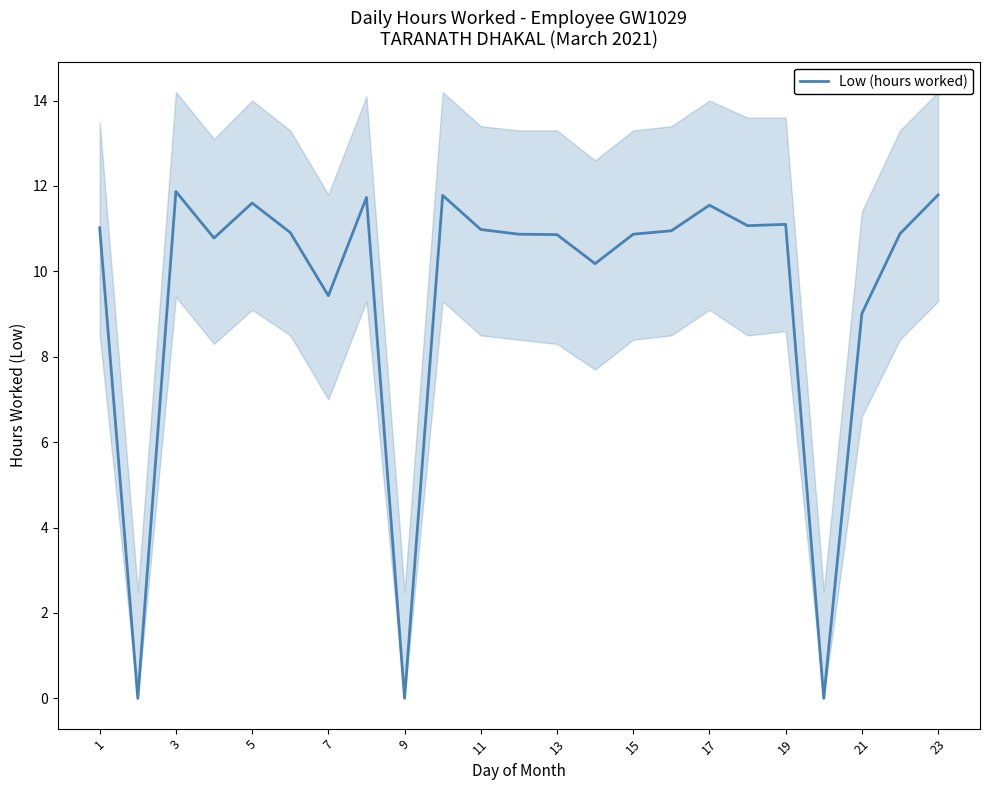

True or false: Low (hours worked) has a value of 11.0 at 1.

True